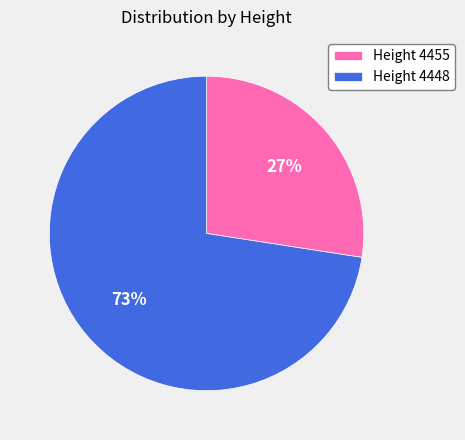

To the nearest percent, what is the average slice percentage?

50%